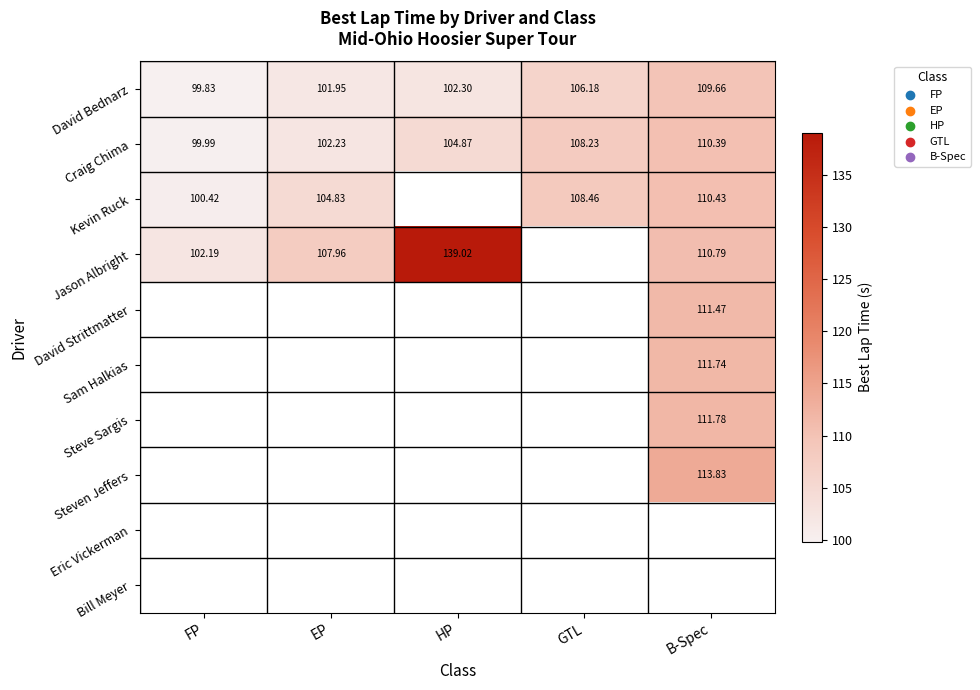

At which label does Craig Chima reach its peak?

B-Spec